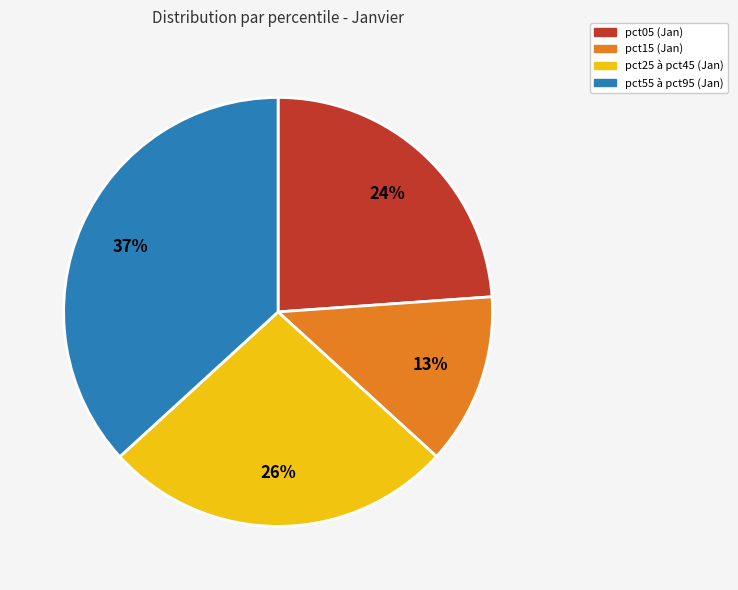

Is there any slice that represents more than half of the pie?

No